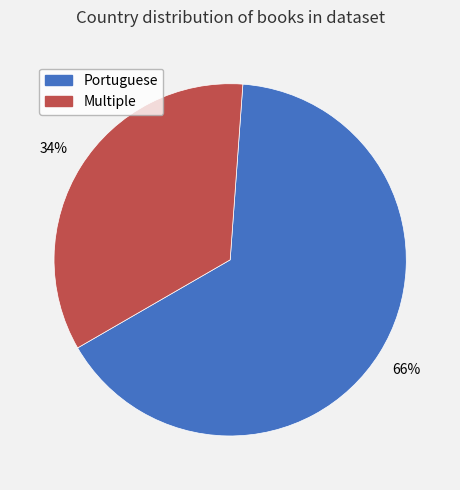

Combined, do Portuguese and Multiple account for over 50%?

Yes